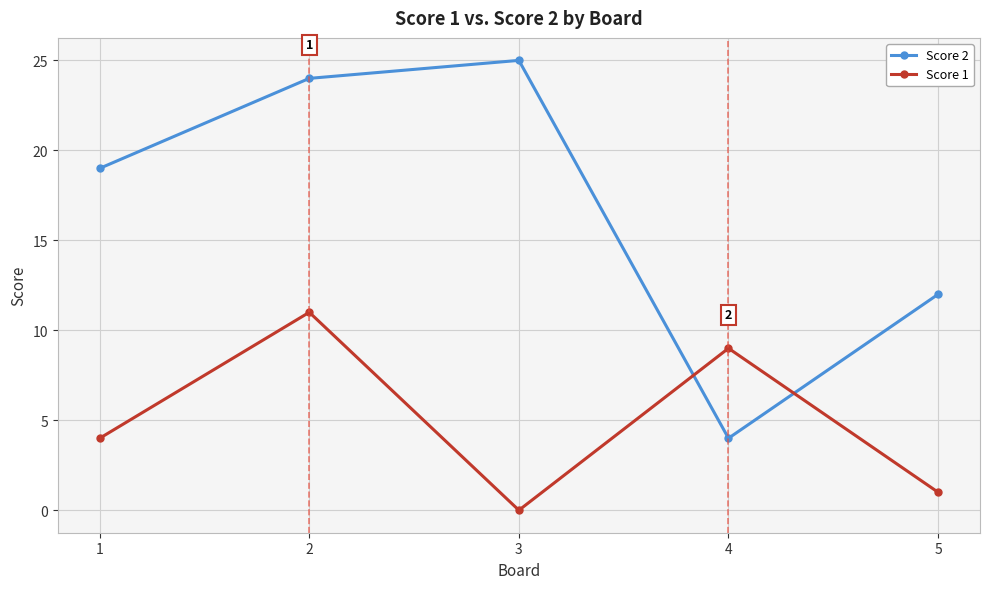

What is the sum of all Score 2 values?

84